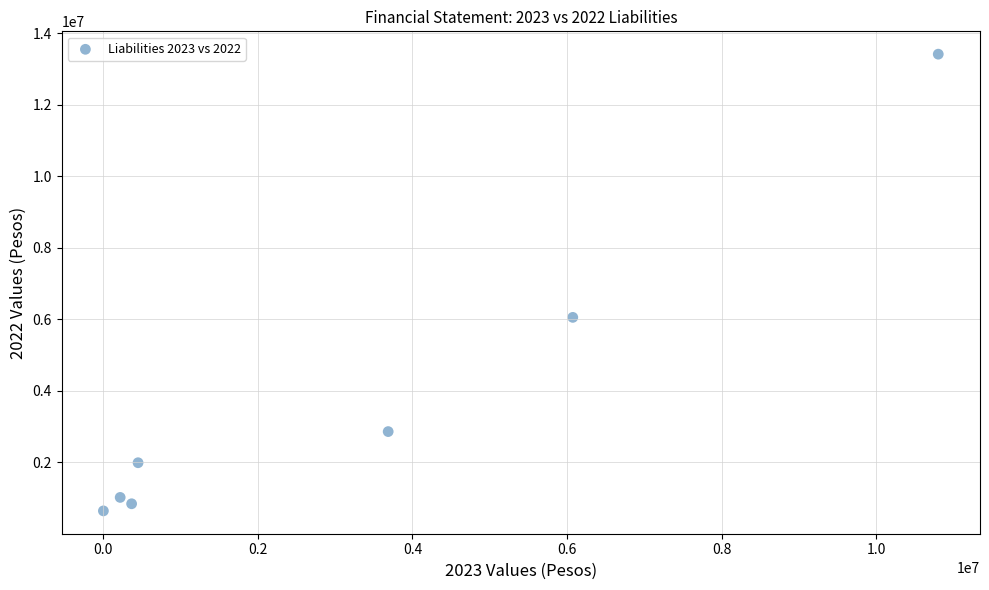

What Y value in the scatter plot is closest to 7032772?

6058104.1